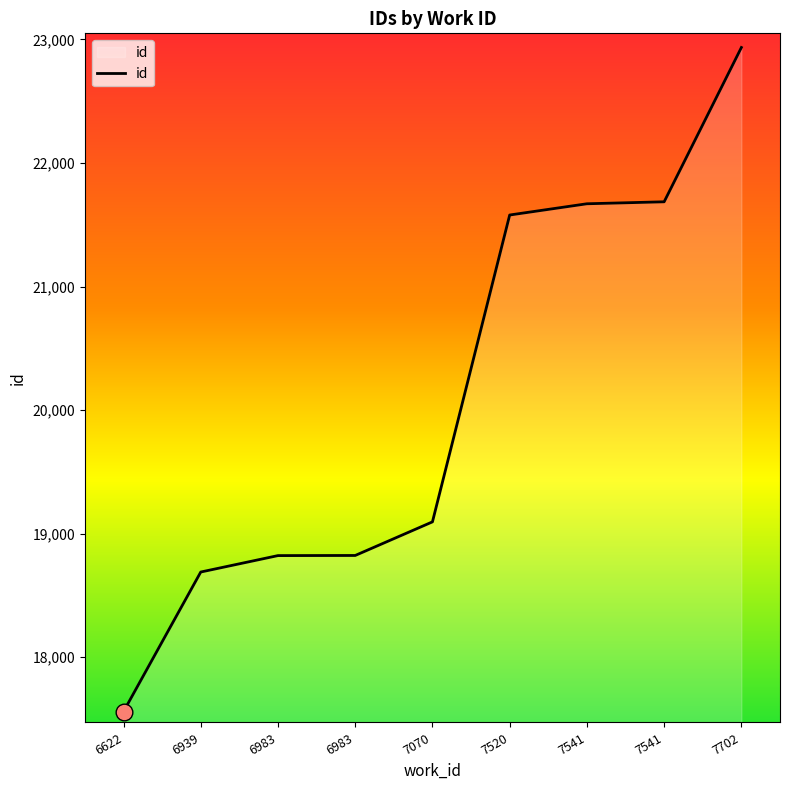

Rank the categories by value from lowest to highest.

6622, 6939, 6983, 6983, 7070, 7520, 7541, 7541, 7702